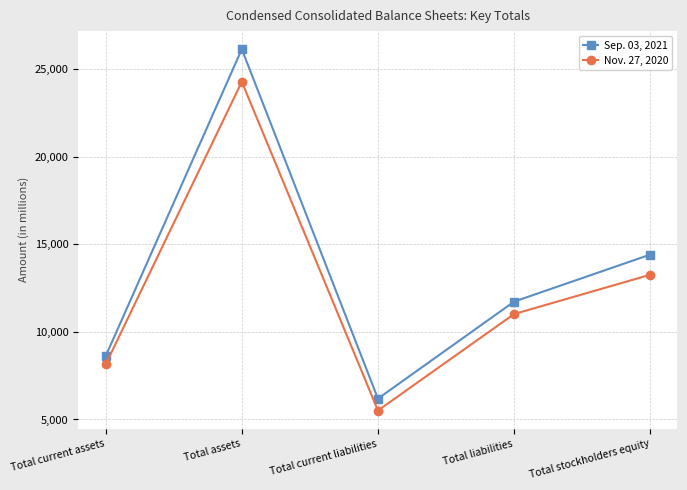

Which series has the widest spread of values?

Sep. 03, 2021